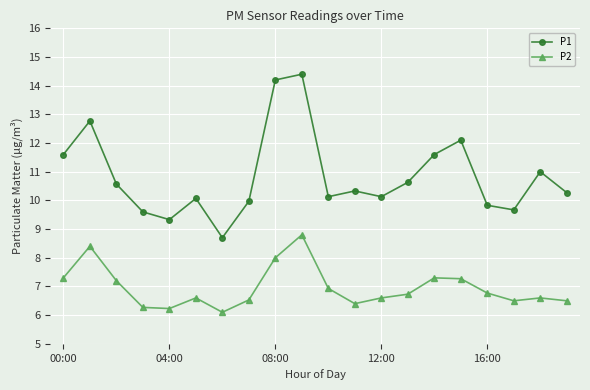

True or false: P2 has more than 0 points higher than both neighbors.

True